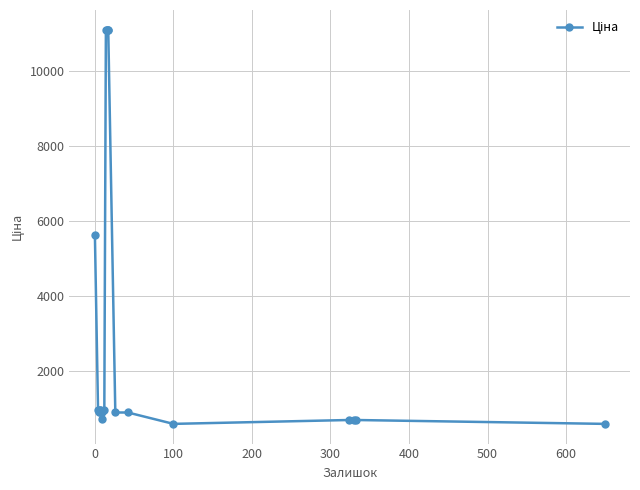

How many data points does each series have?

20